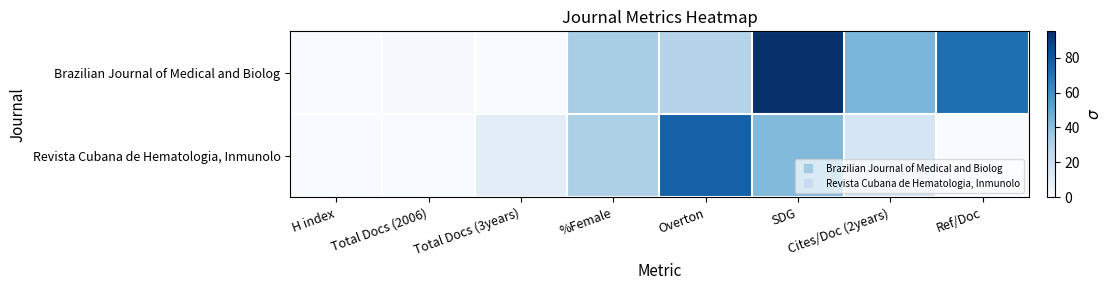

Reading left to right, transcribe all the data shown in this chart.

Brazilian Journal of Medical and Biolog: H index=0	Total Docs (2006)=1	Total Docs (3years)=0	%Female=33	Overton=29	SDG=95	Cites/Doc (2years)=44	Ref/Doc=72
Revista Cubana de Hematologia, Inmunolo: H index=0	Total Docs (2006)=0	Total Docs (3years)=10	%Female=31	Overton=77	SDG=42	Cites/Doc (2years)=16	Ref/Doc=0